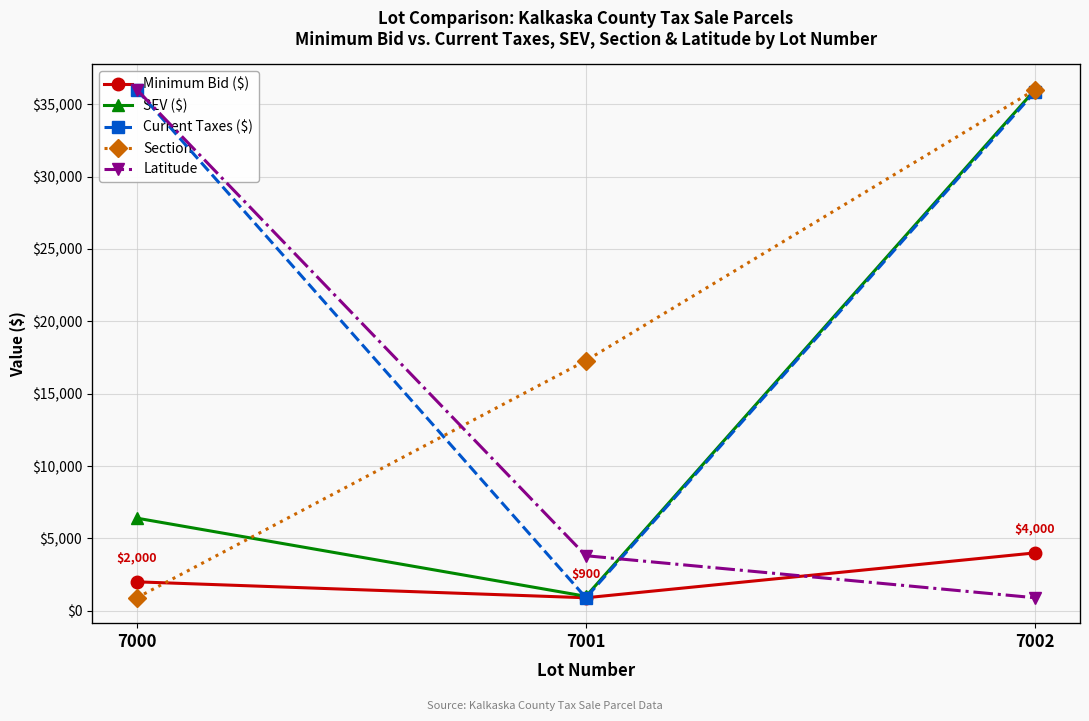

Reading left to right, list all the values displayed in this chart.

Minimum Bid ($): 7000=2000.0	7001=900.0	7002=4000.0
SEV ($): 7000=6400.0	7001=1000.0	7002=36000.0
Current Taxes ($): 7000=195.0	7001=7.9	7002=194.3
Section: 7000=20.0	7001=27.0	7002=35.0
Latitude: 7000=44.7	7001=44.6	7002=44.6